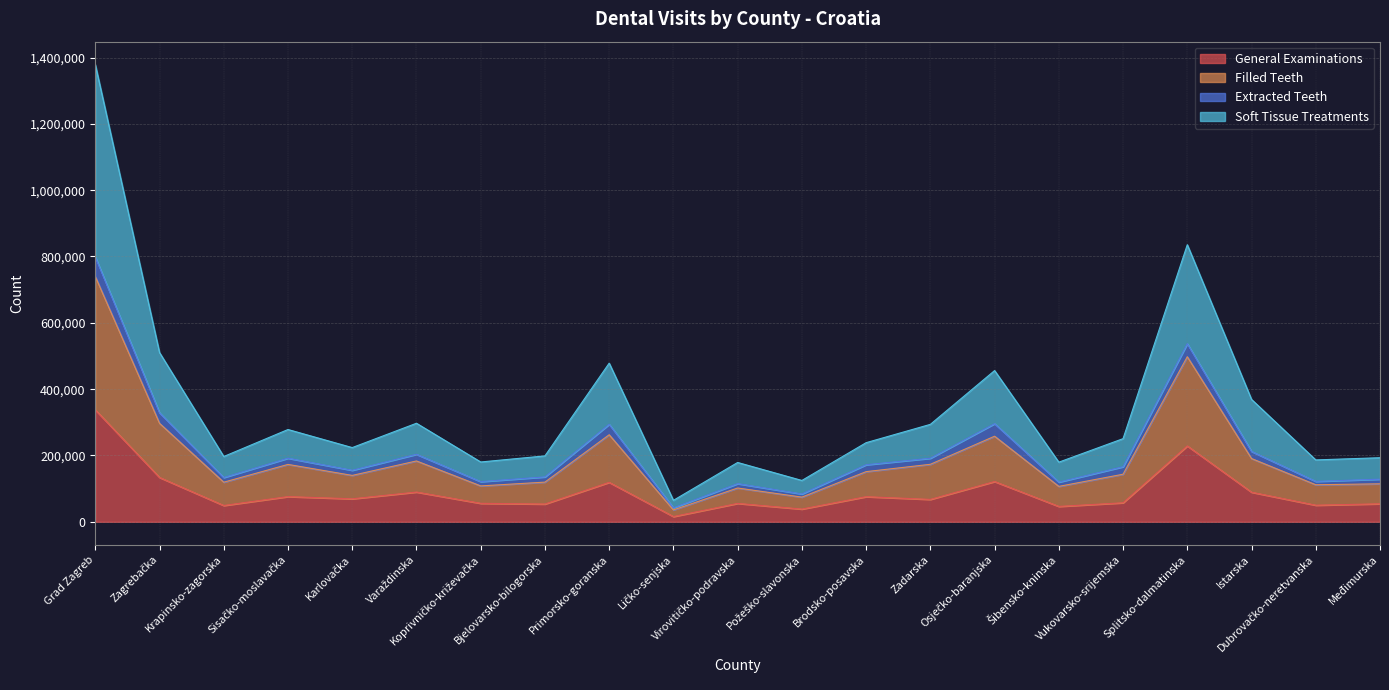

At which label does General Examinations first exceed 67499?

Grad Zagreb